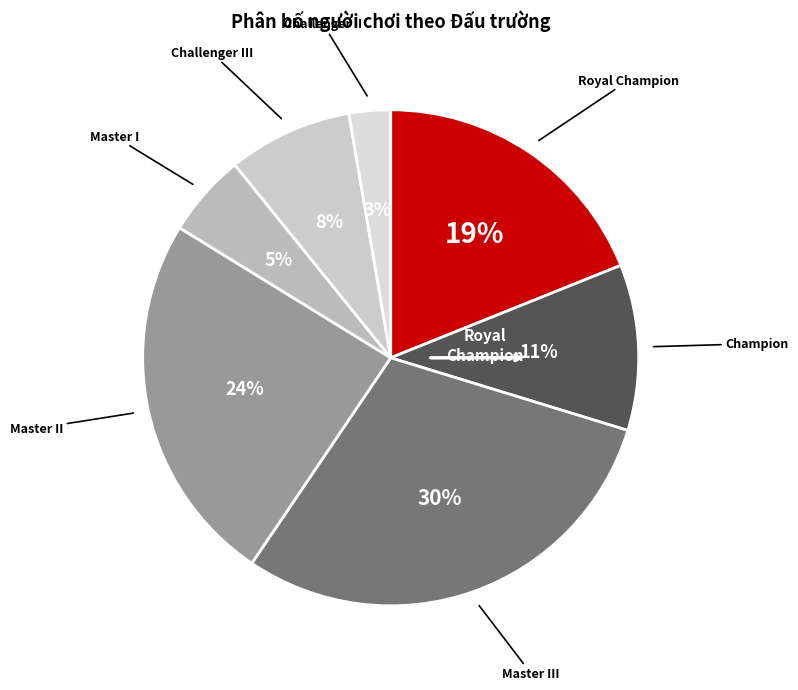

How many slices are in this pie chart?

7